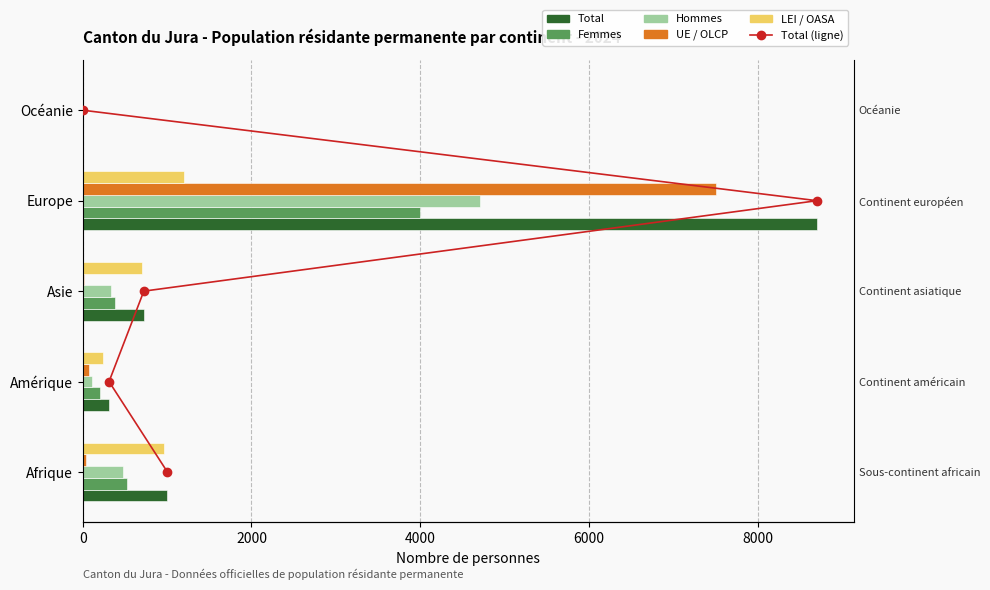

How many groups of bars are there?

5